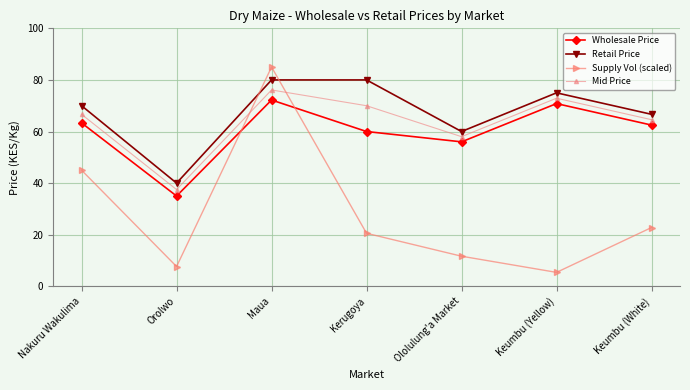

What is the sum of all Retail Price values?

471.7